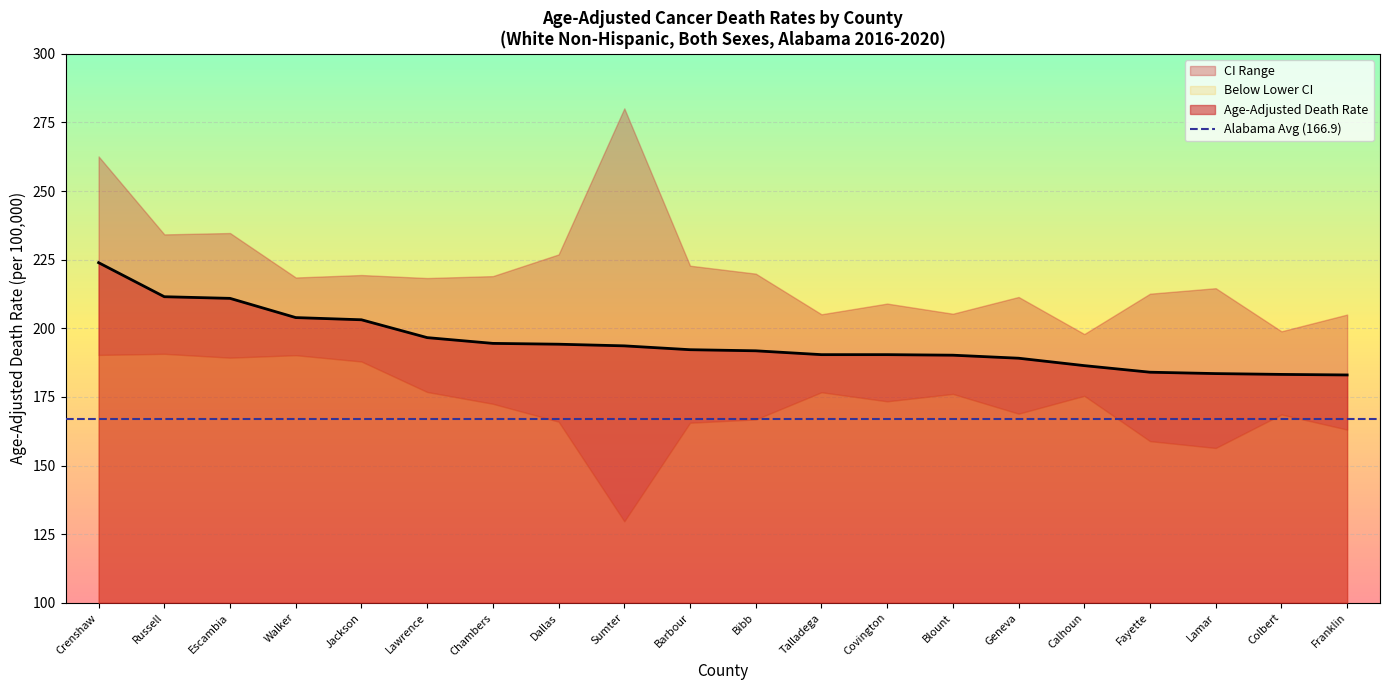

What value does the Age-Adjusted Death Rate series have at Jackson?

203.1